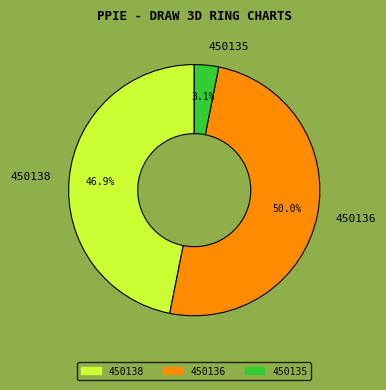

True or false: 450135 accounts for 3% of the total.

True